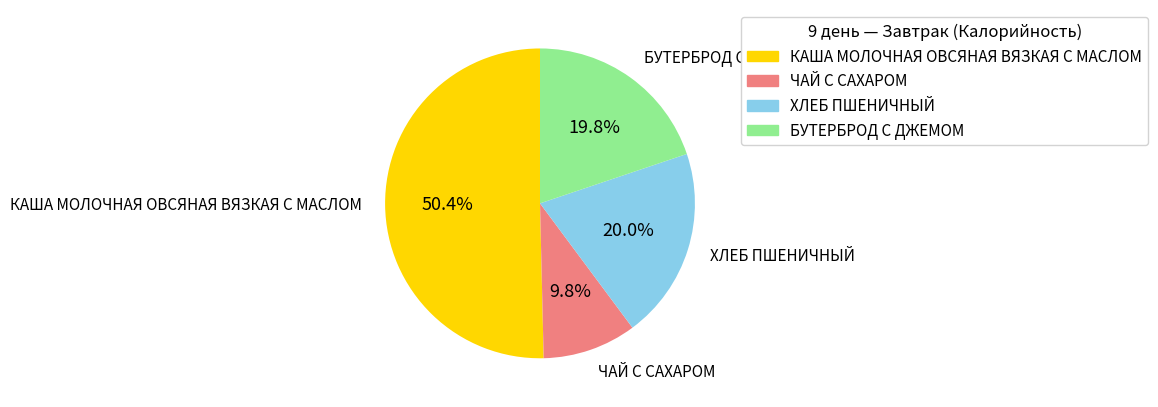

What is the largest slice in the pie chart?

КАША МОЛОЧНАЯ ОВСЯНАЯ ВЯЗКАЯ С МАСЛОМ